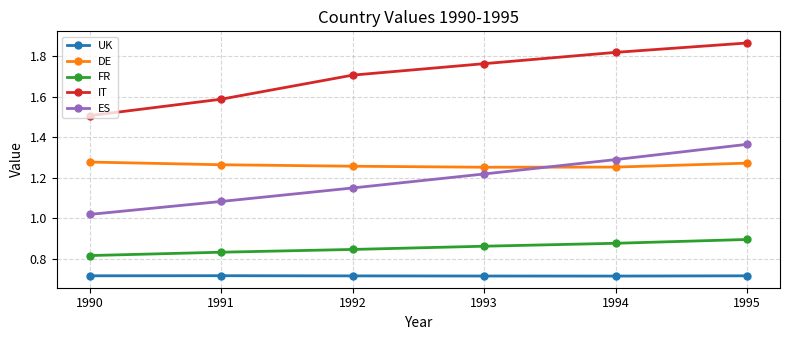

What are all the series names shown in the legend?

UK, DE, FR, IT, ES